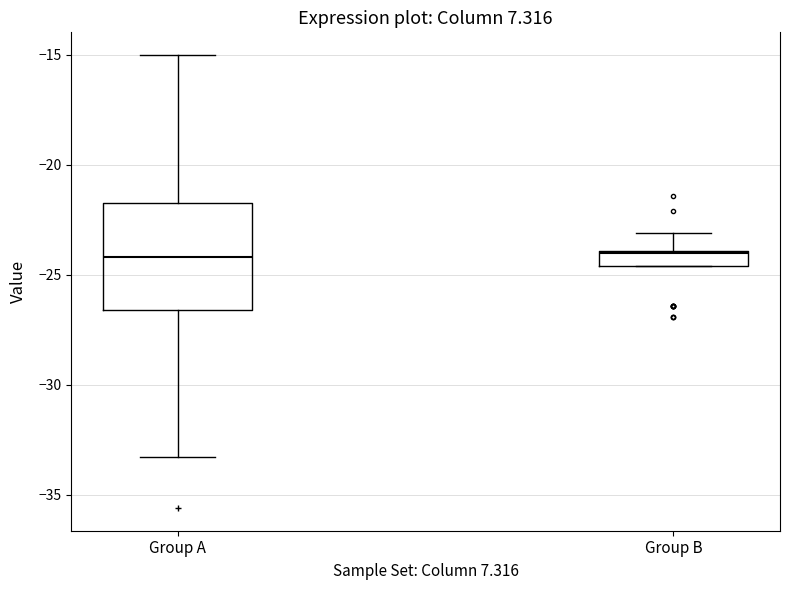

Which box is the tallest, from its lower edge to its upper edge?

Group A